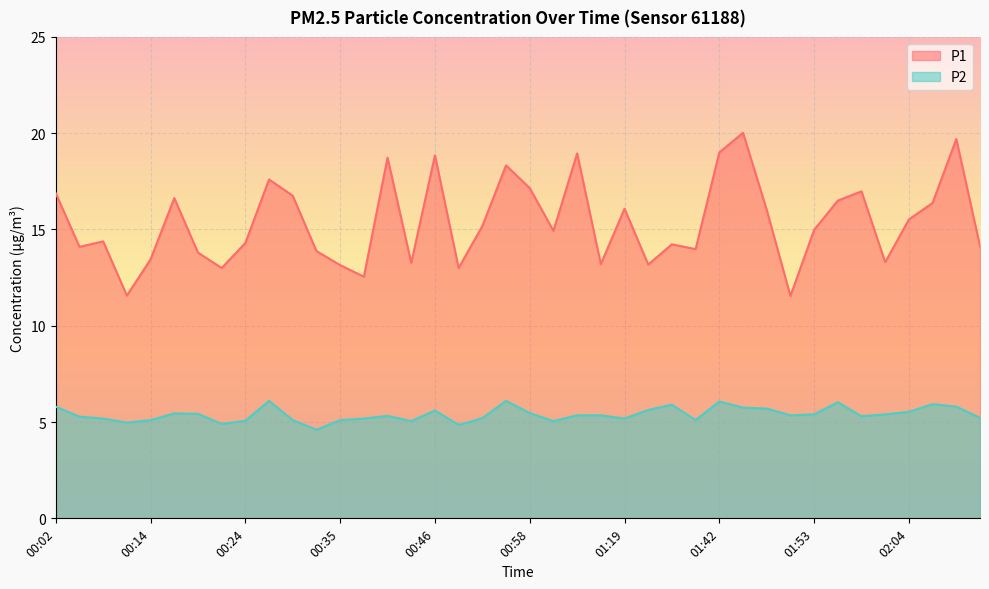

Is the value of P2 at 00:11 greater than the value of P1 at 00:08?

No